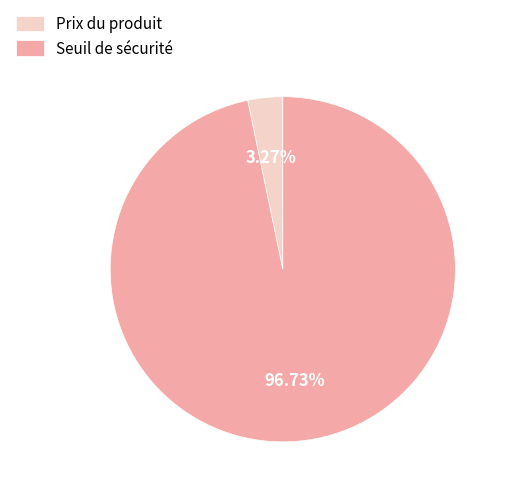

Which slice is the largest?

Seuil de sécurité